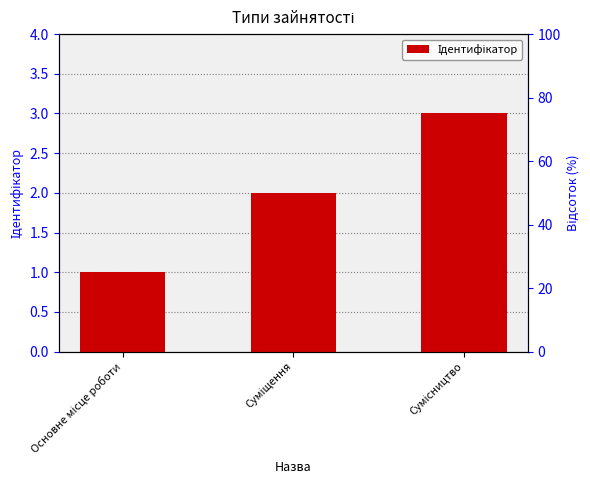

How many distinct data groups are displayed?

1